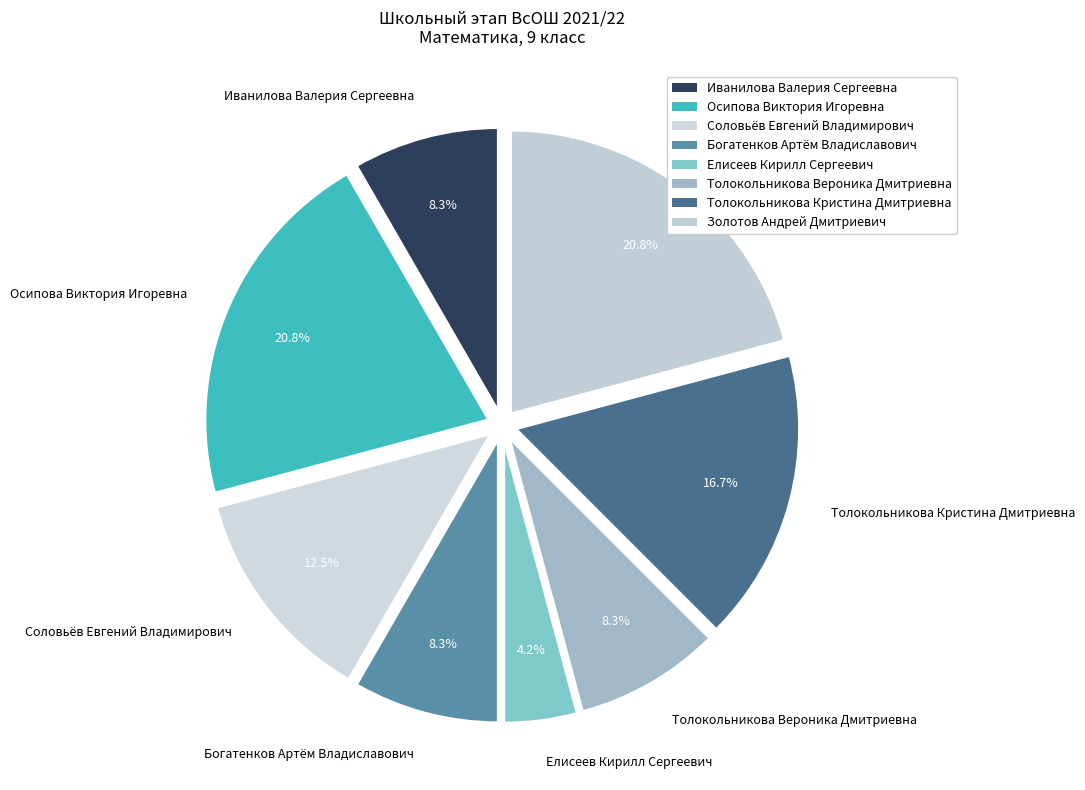

To the nearest percent, what portion does Золотов Андрей Дмитриевич represent?

21%